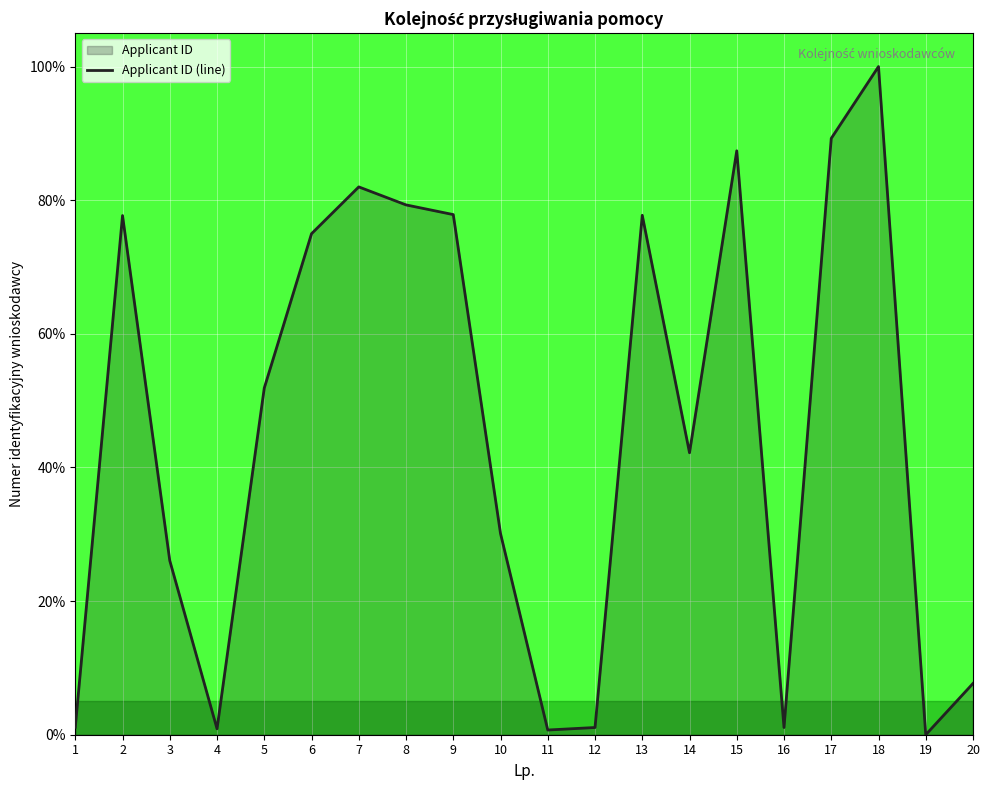

What is the value of the 8th point from the left?

79.3